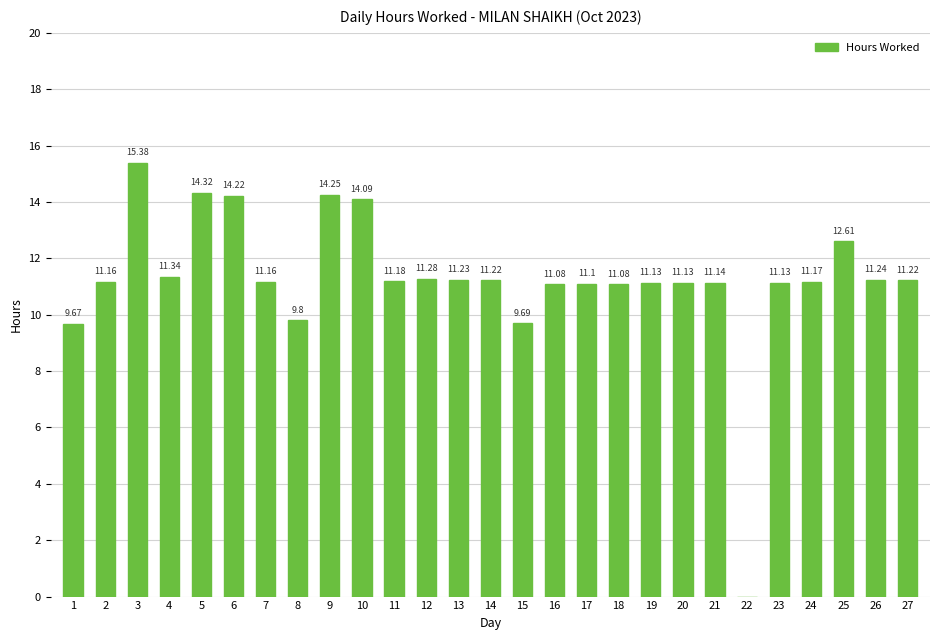

Which has a higher value, 18 or 20?

20